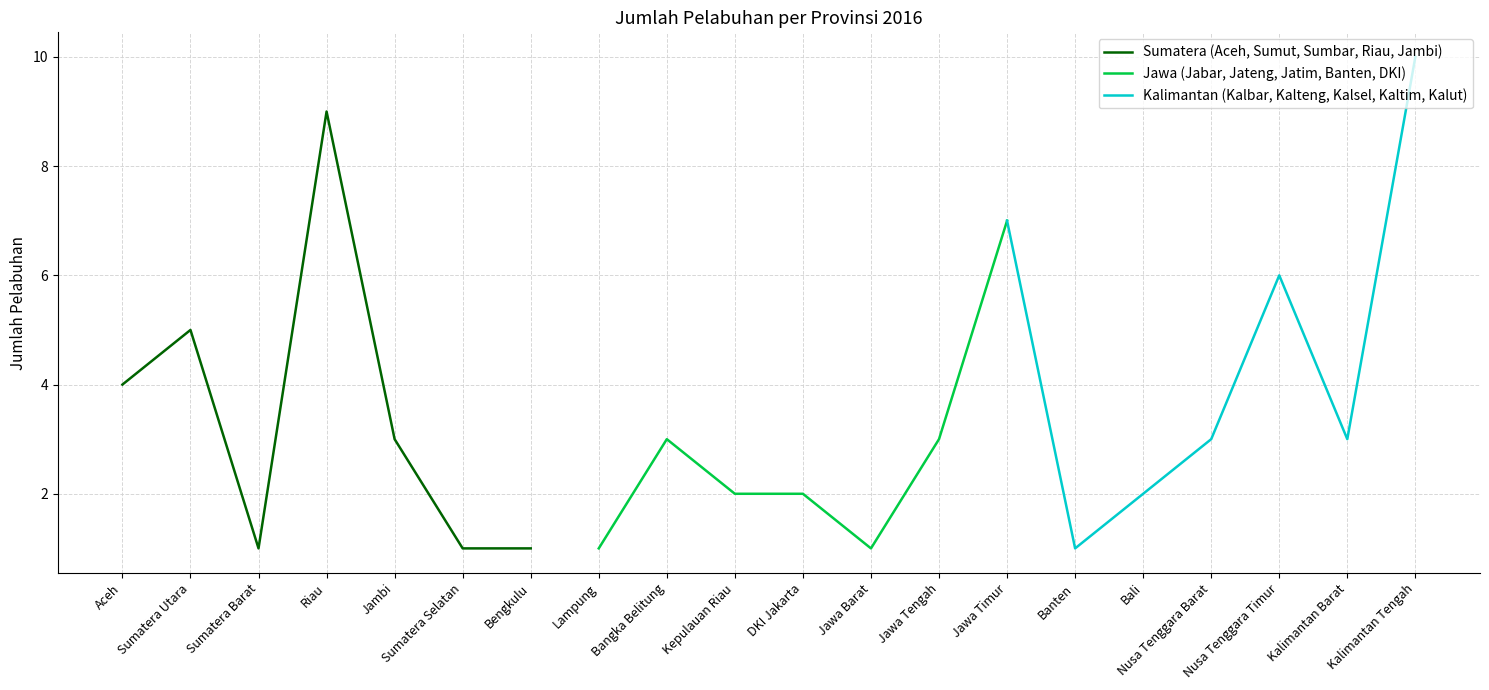

How many values in the Kalimantan (Kalbar, Kalteng, Kalsel, Kaltim, Kalut) series are below 3?

2